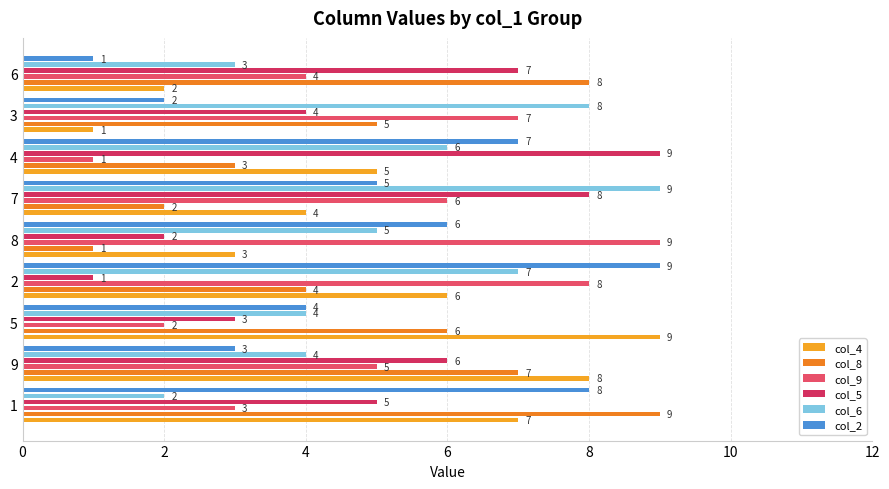

What is the value of the col_2 bar at the 4th from the left?

9